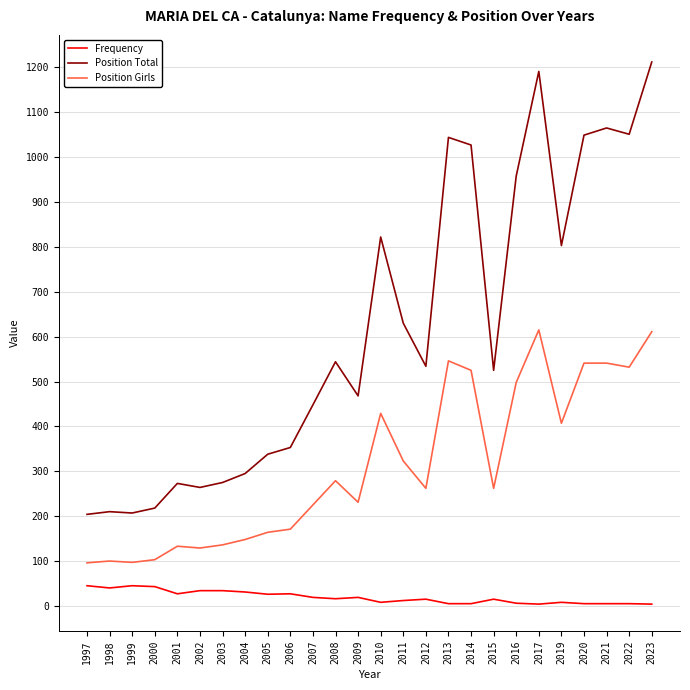

What is the spread (max minus min) of values at 1999?

162